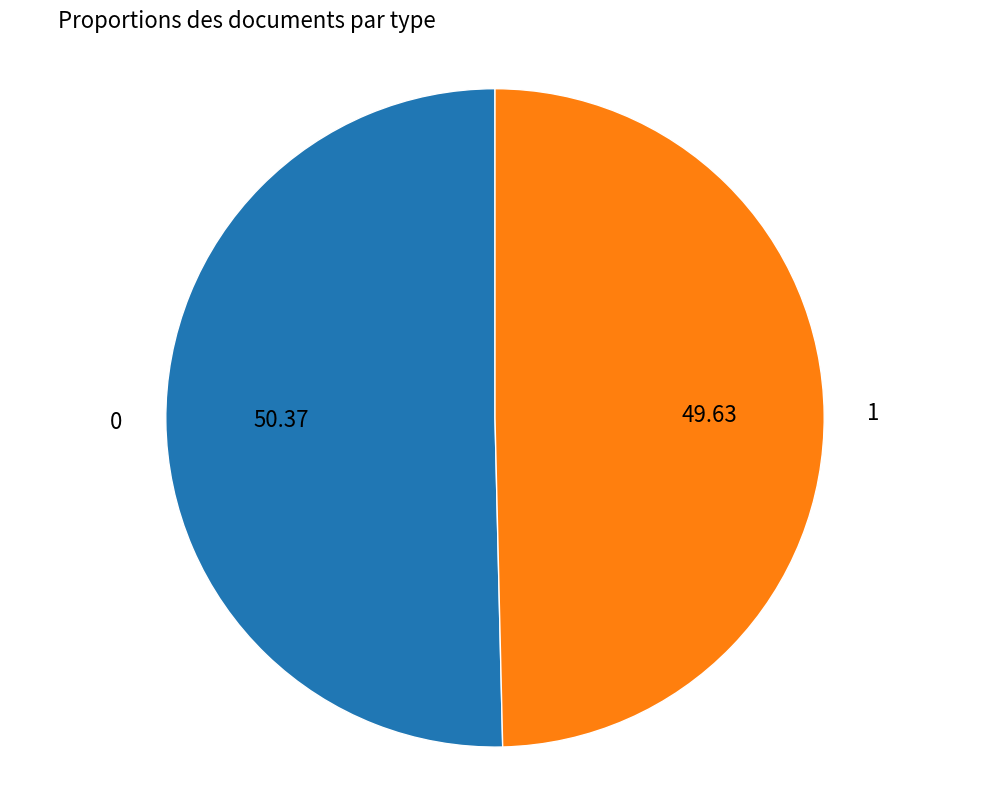

Does any single category account for the majority?

Yes